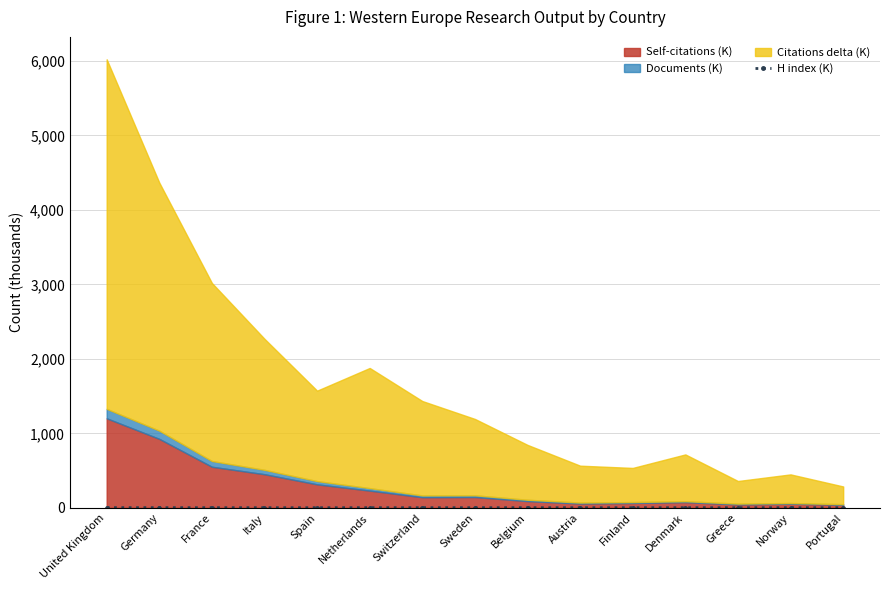

True or false: H index (K) has more than 0 interior local peaks.

True